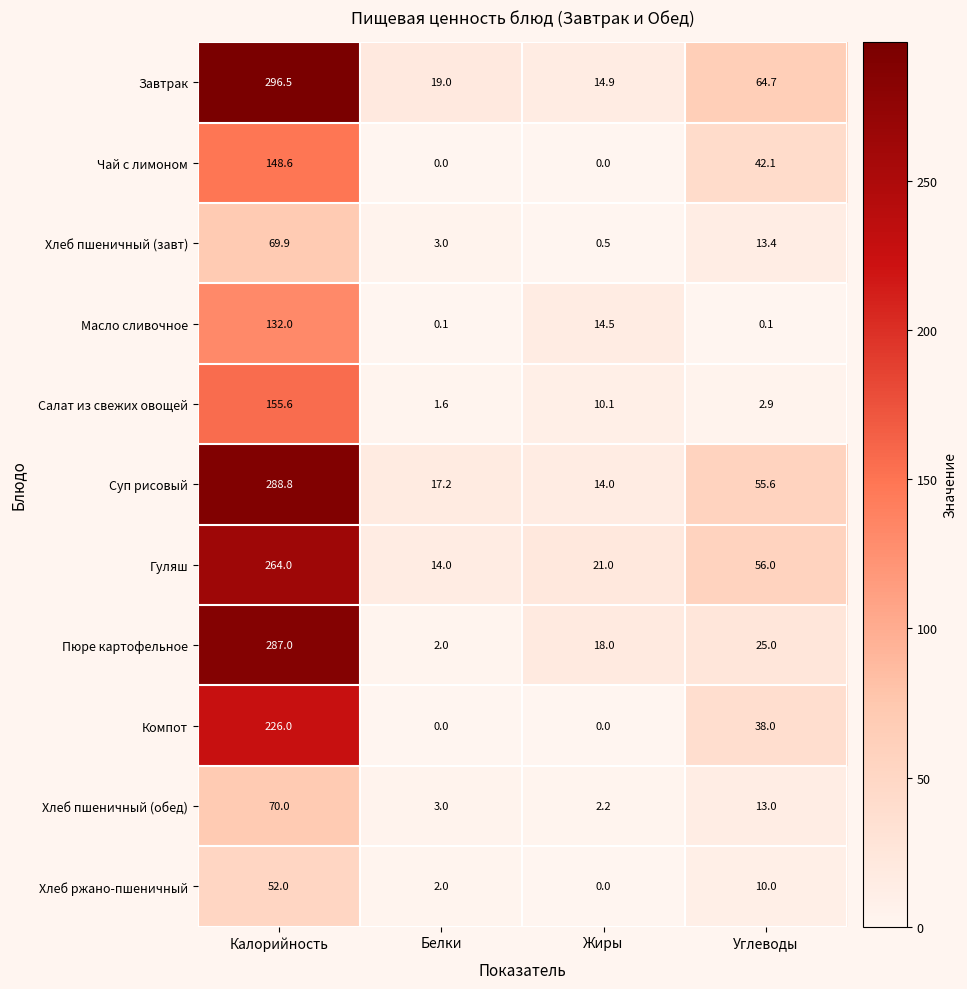

What is the difference between the maximum and second lowest values in the Суп рисовый series?

271.6